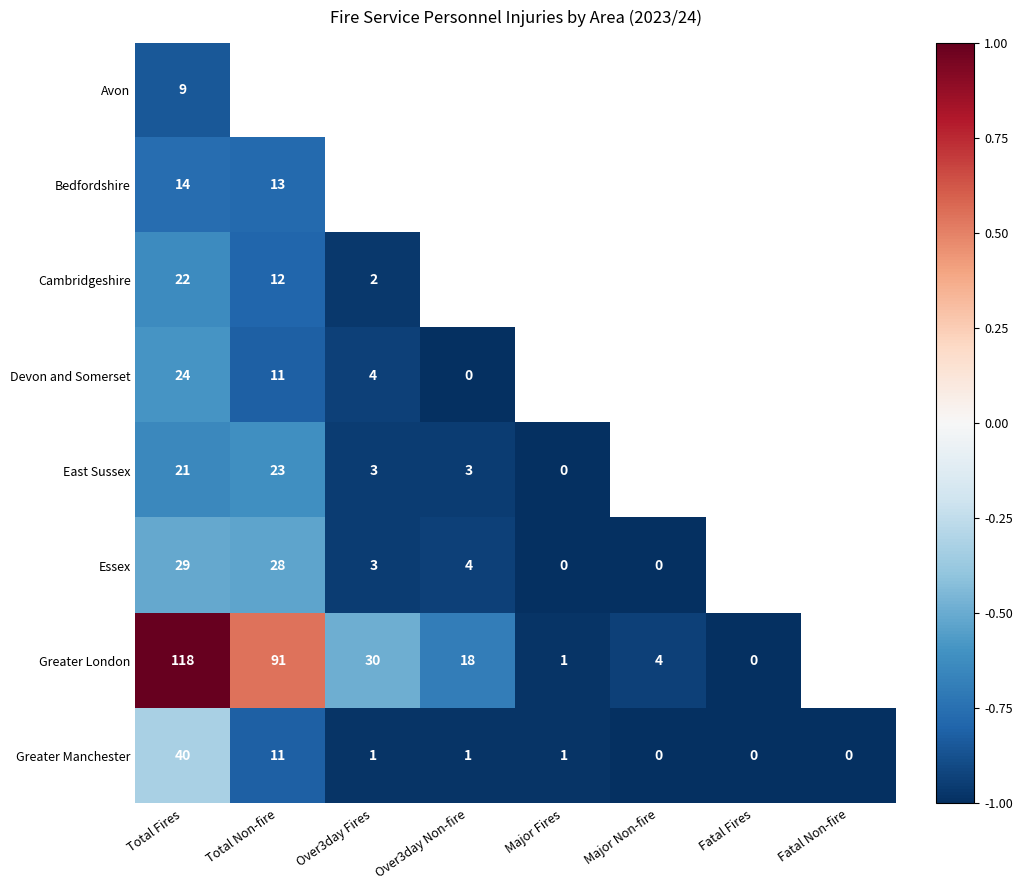

Is the value of Greater Manchester at Major Fires greater than the value of Greater London at Fatal Fires?

Yes